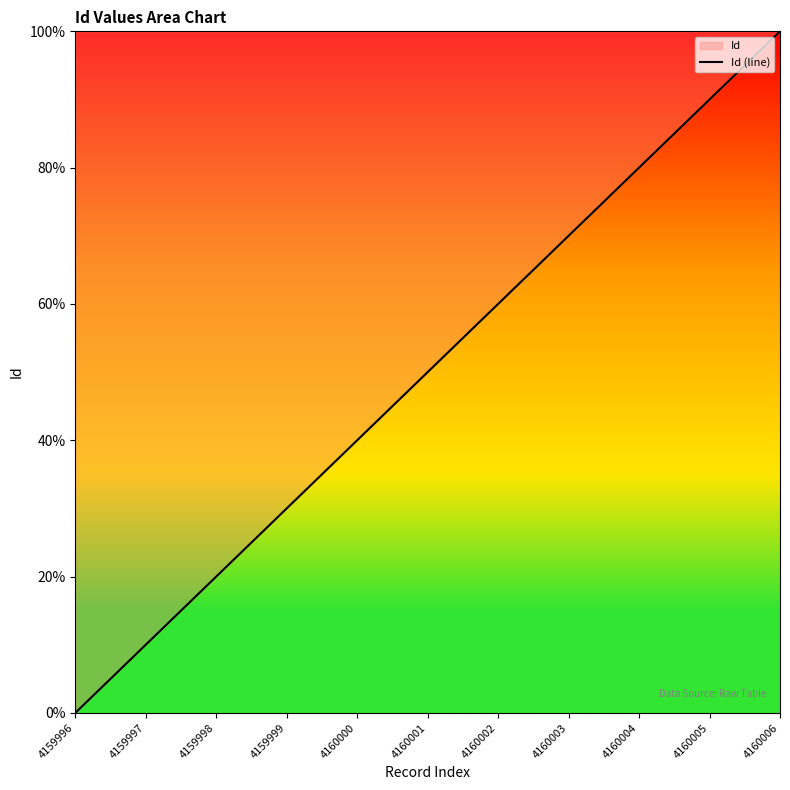

Rank the categories by value from lowest to highest.

4159996, 4159997, 4159998, 4159999, 4160000, 4160001, 4160002, 4160003, 4160004, 4160005, 4160006